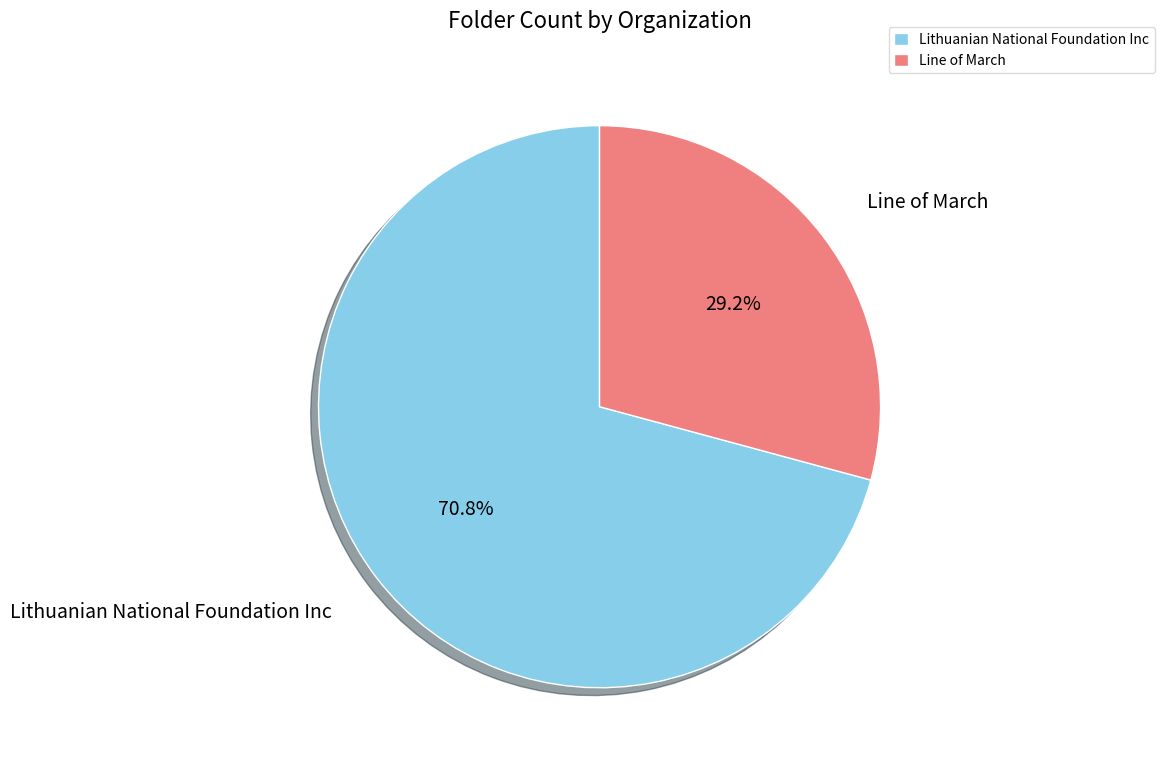

What percentage is the Line of March slice, to the nearest percent?

29%